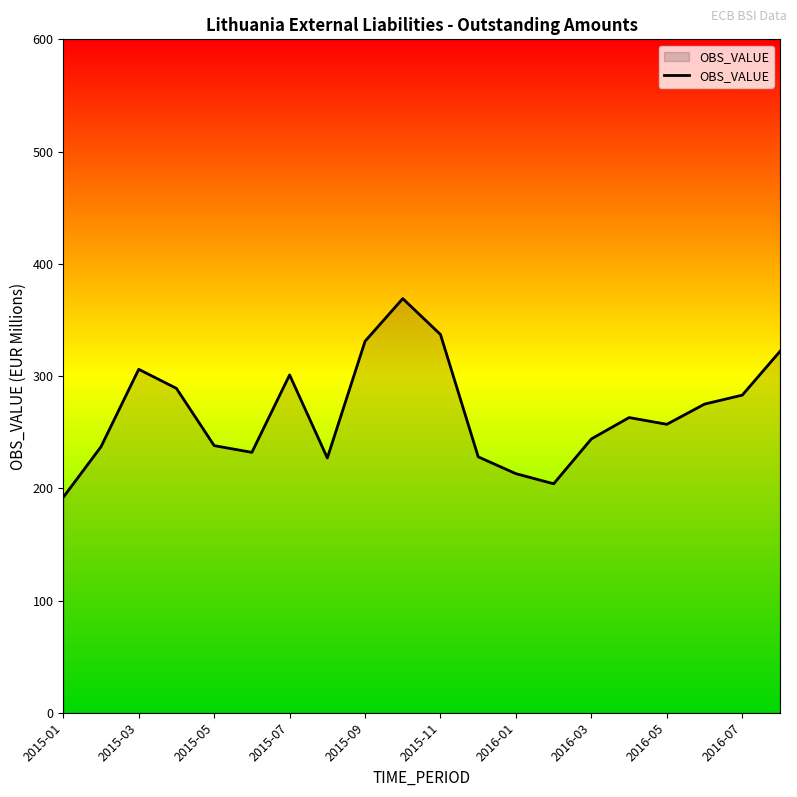

What is the minimum value shown in the chart?

192